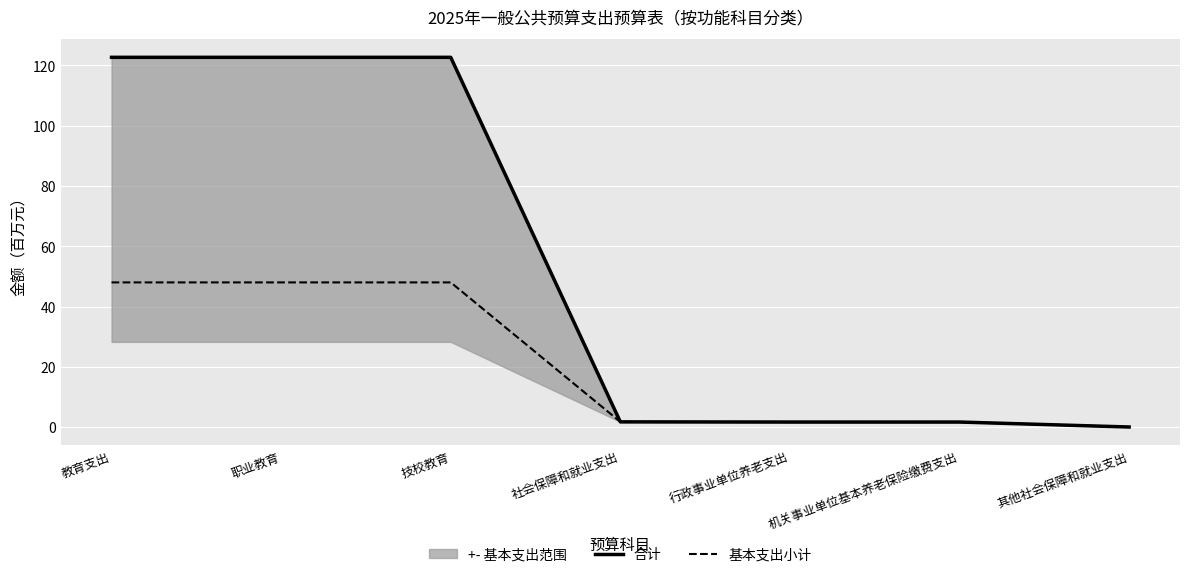

How many lines are shown in the chart?

2